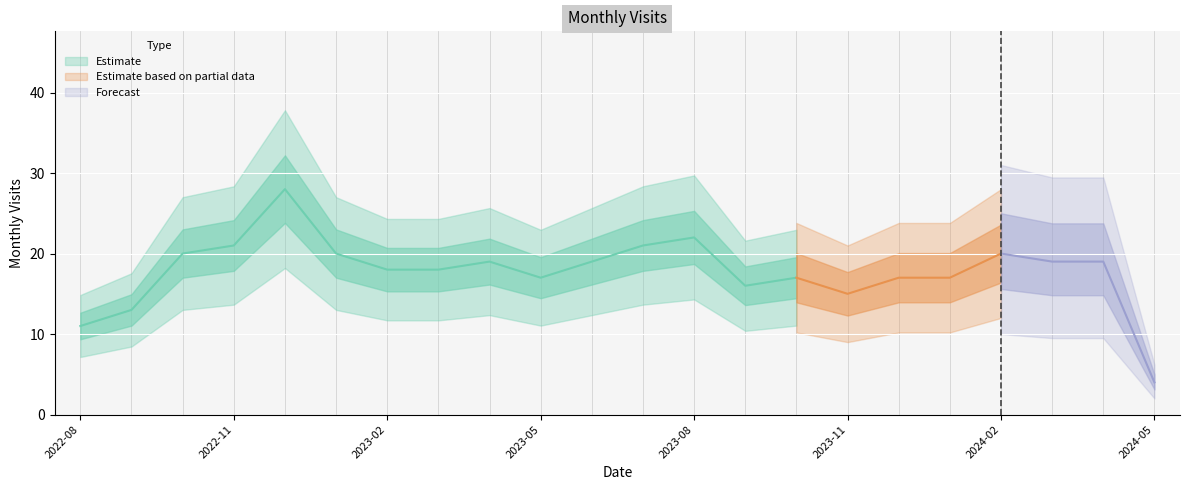

How many points are lower than both their immediate neighbors (excluding endpoints)?

3